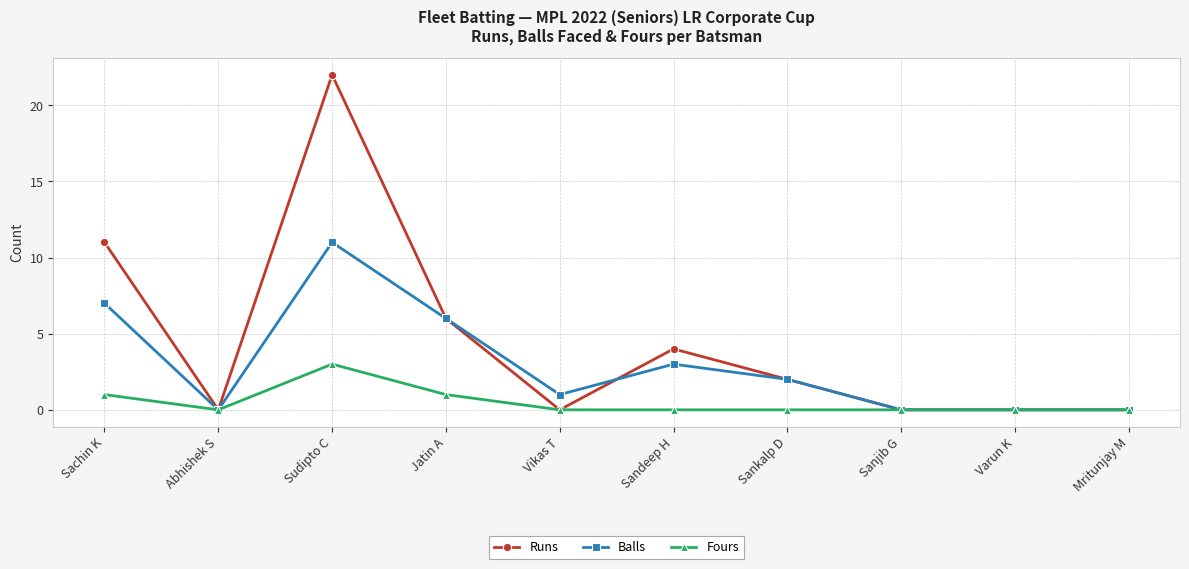

Where is the first local maximum for Fours?

Sudipto C